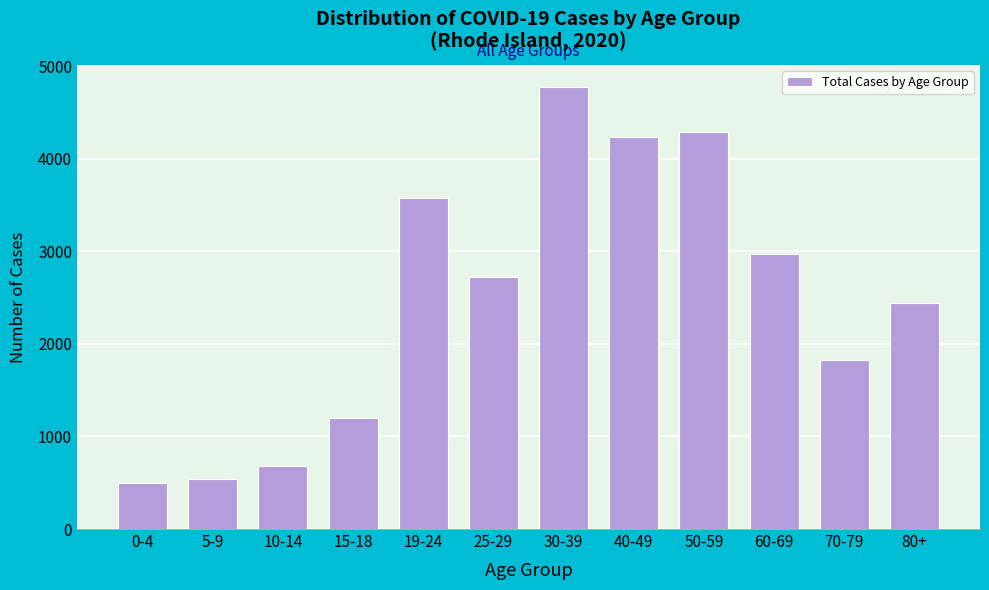

Reading left to right, list all the values displayed in this chart.

498	545	678	1205	3582	2721	4777	4235	4286	2967	1822	2440